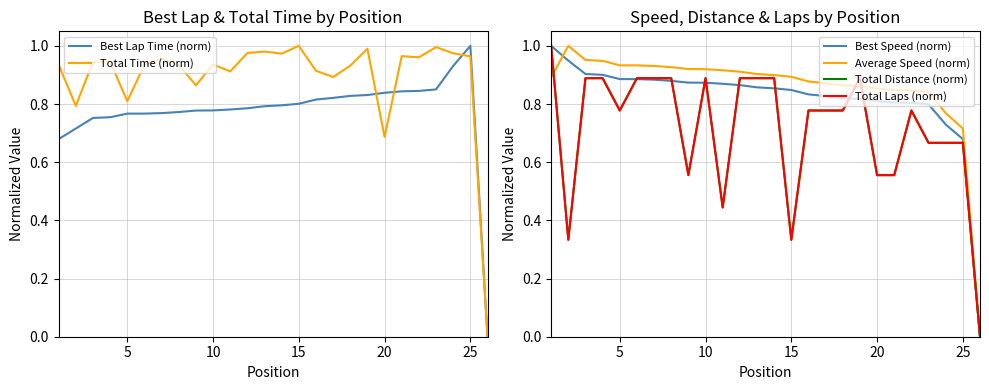

Rank the series by their maximum value, from lowest to highest.

Best Lap Time (norm), Total Time (norm), Best Speed (norm), Average Speed (norm), Total Distance (norm), Total Laps (norm)